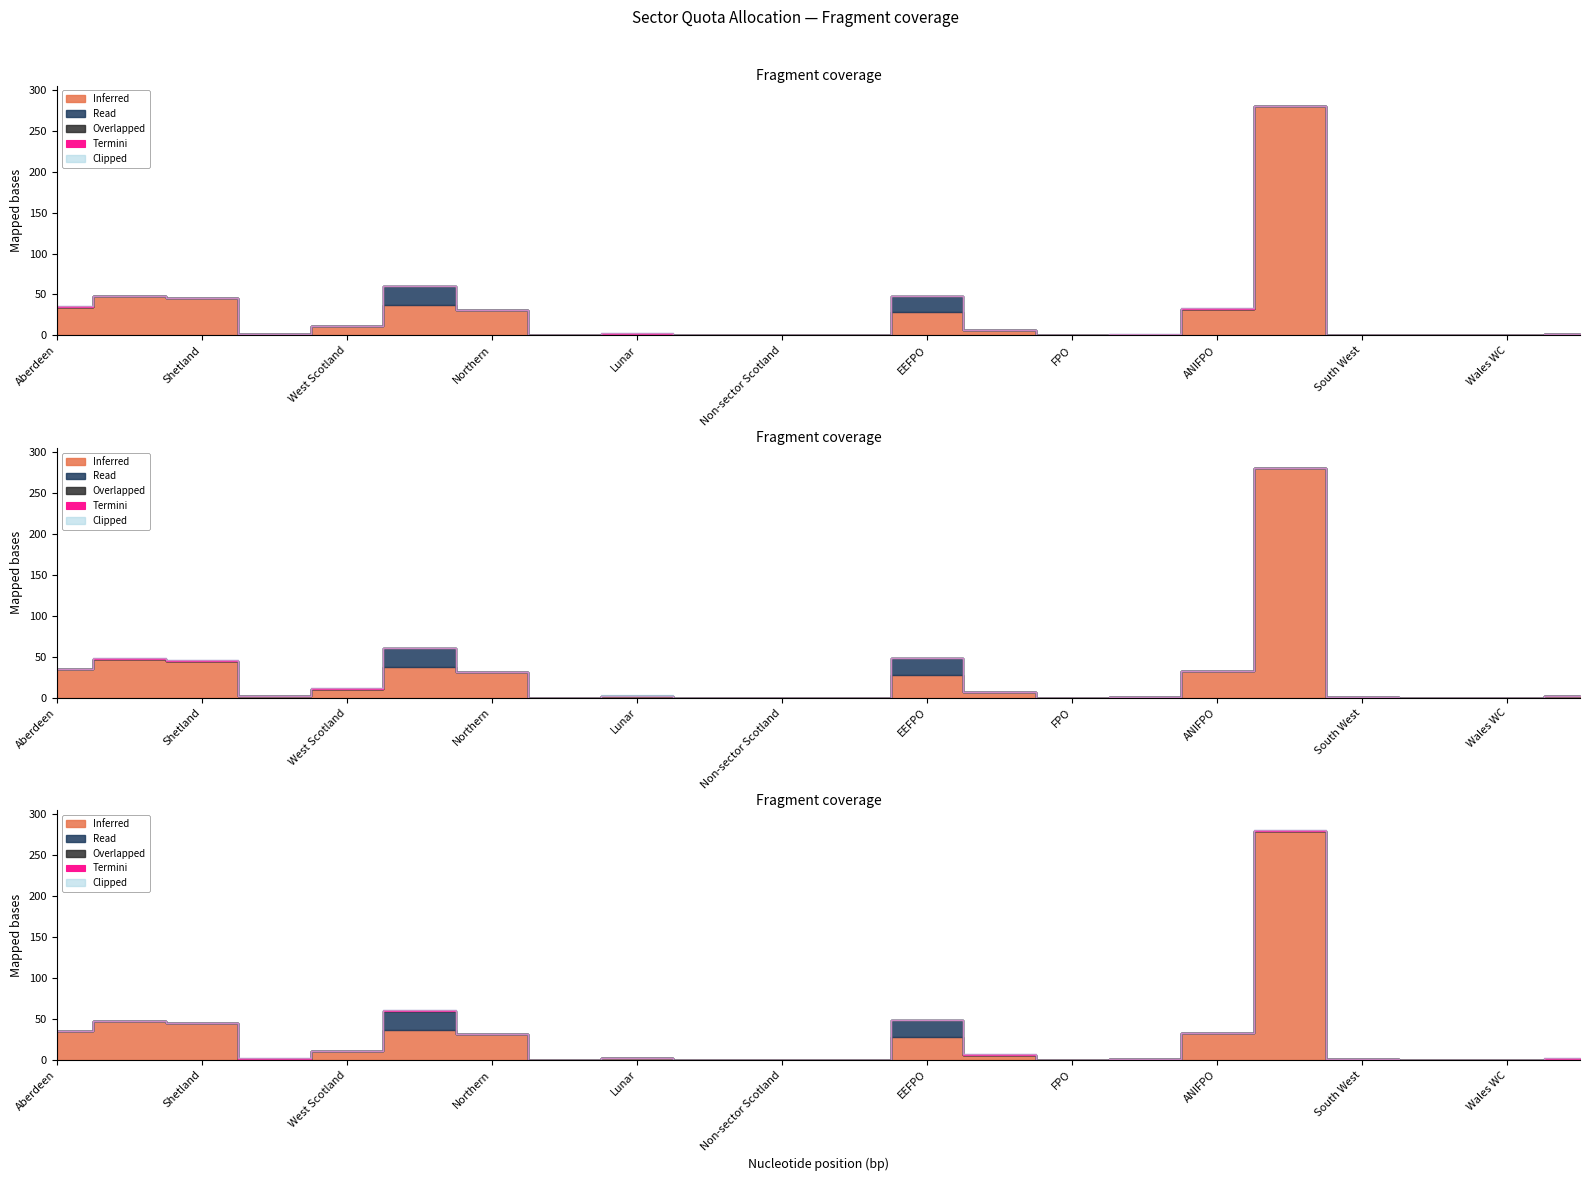

True or false: Overlapped and Read cross at least once.

False